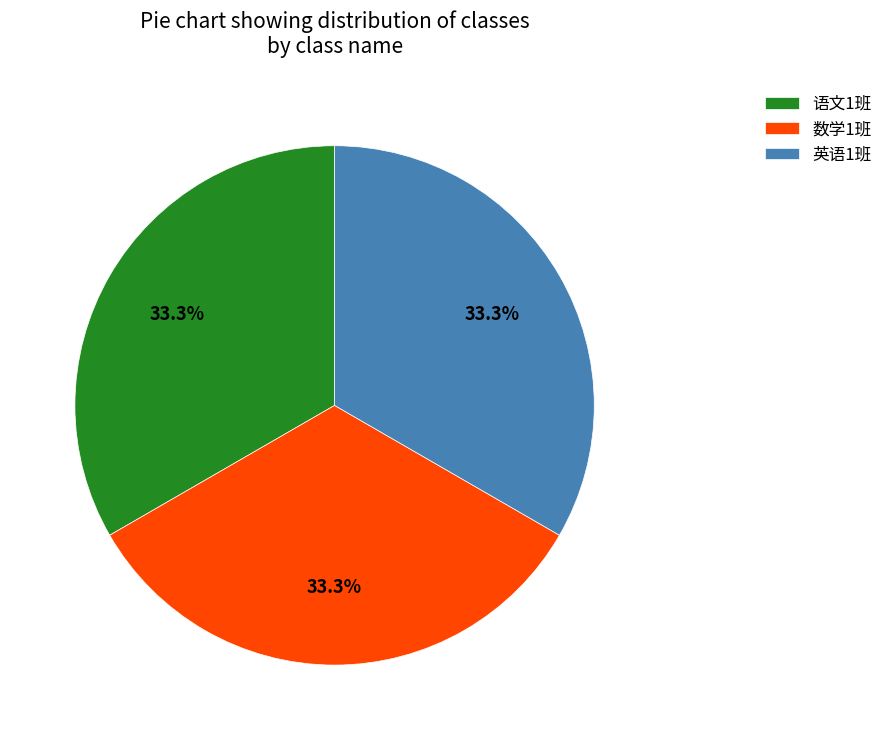

Does 英语1班 represent more than half of the total?

No